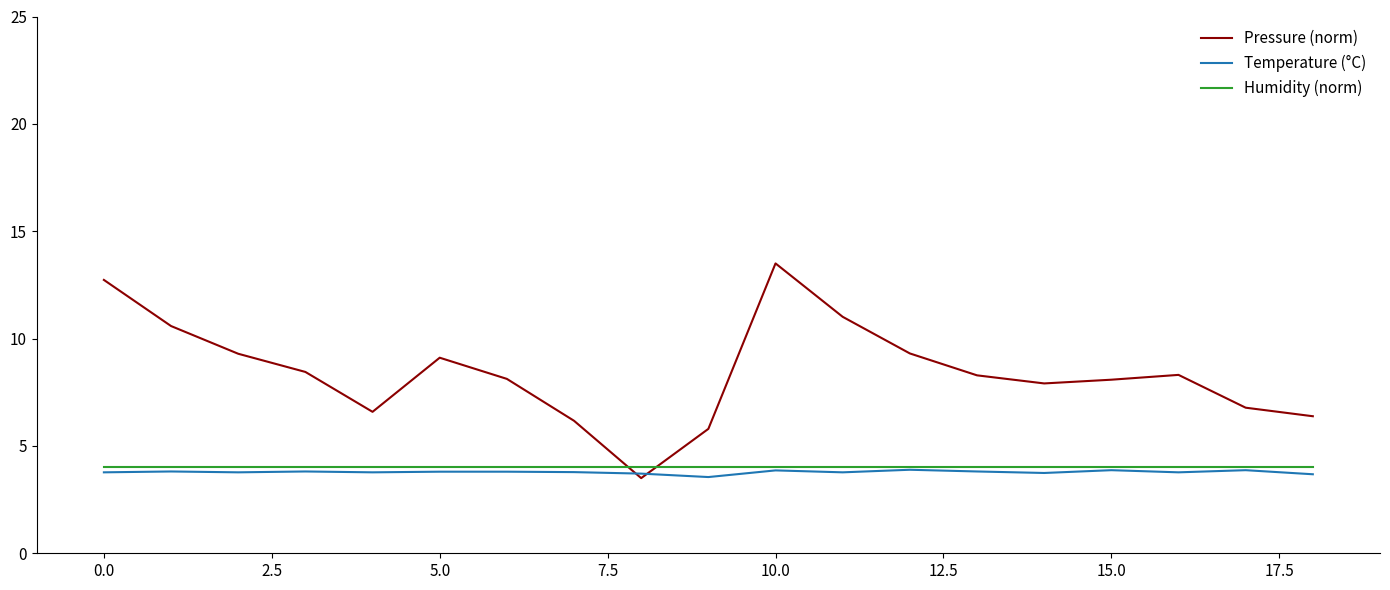

What is the maximum value for Humidity (norm)?

4.0